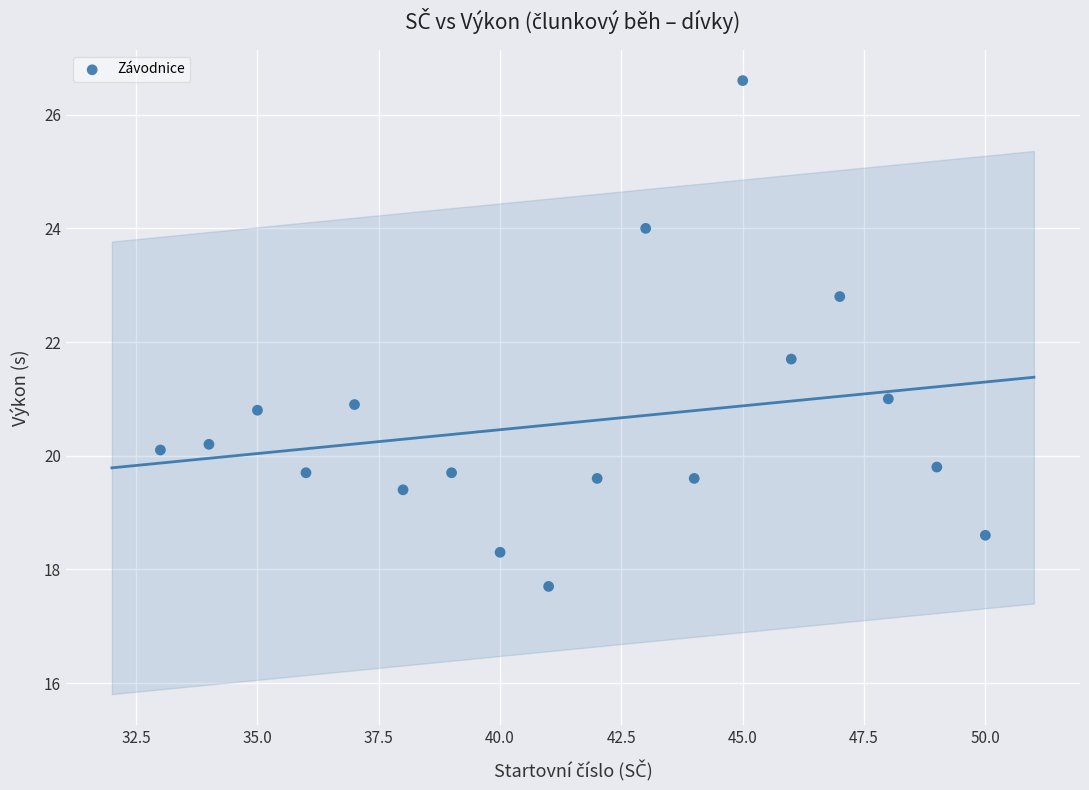

What Y value in the scatter plot is closest to 22?

21.7